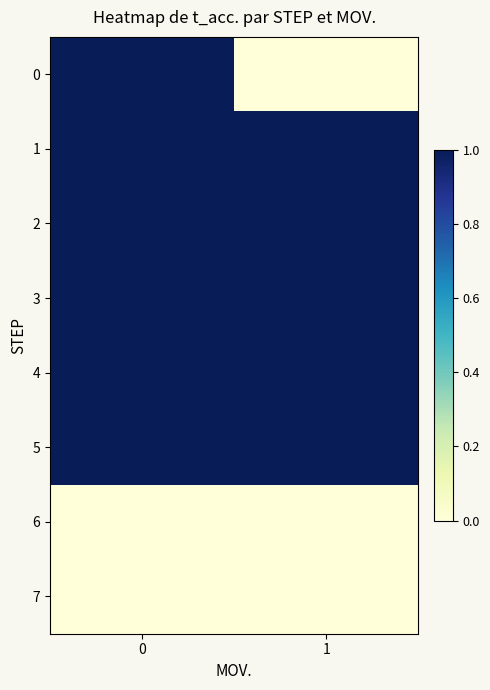

What is the greatest value displayed?

1.0